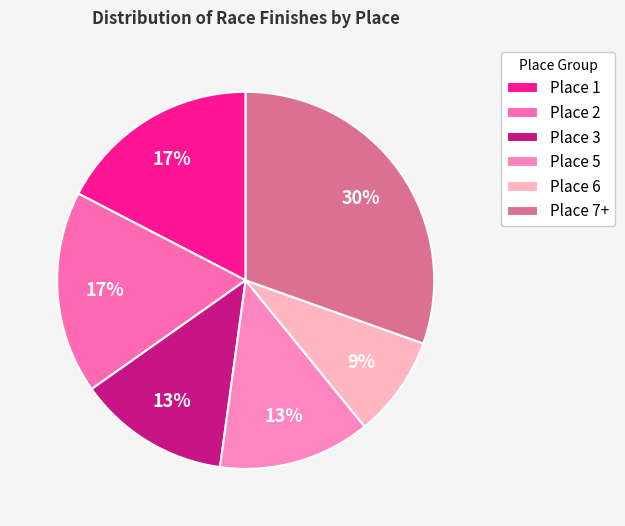

What portion of the pie excludes Place 3?

87.0%